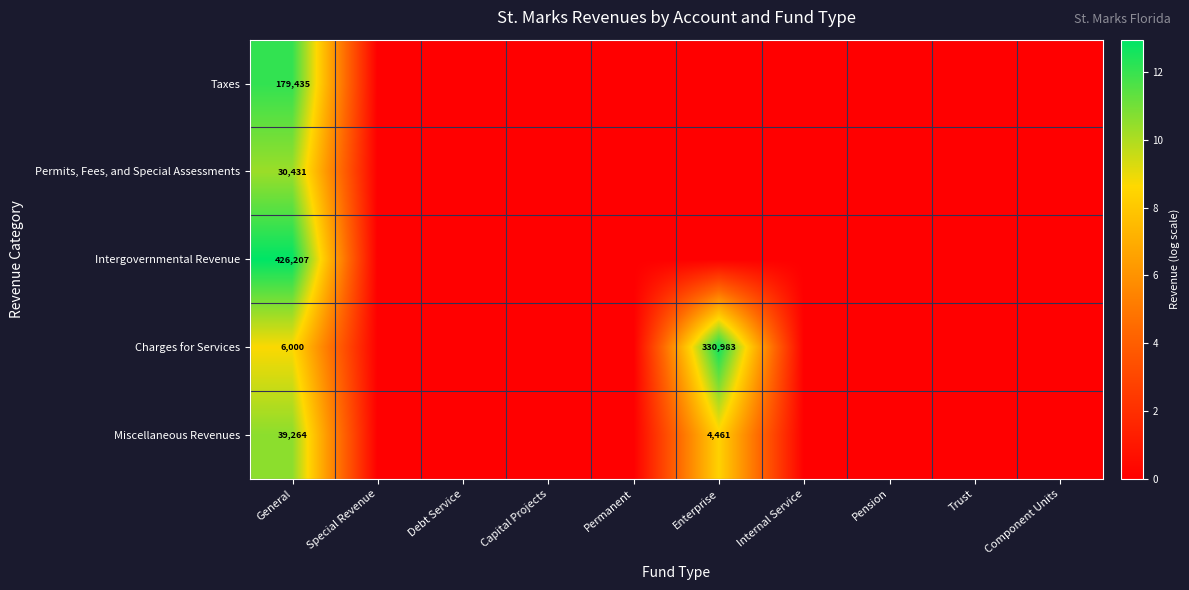

How many data points does each series have?

10